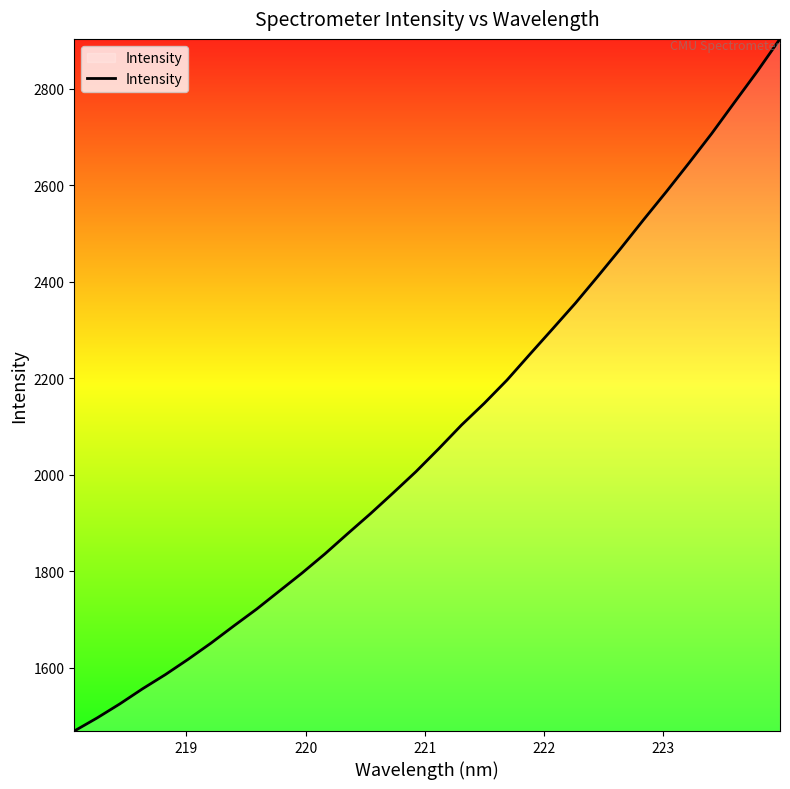

What is the maximum value shown in the chart?

2903.0